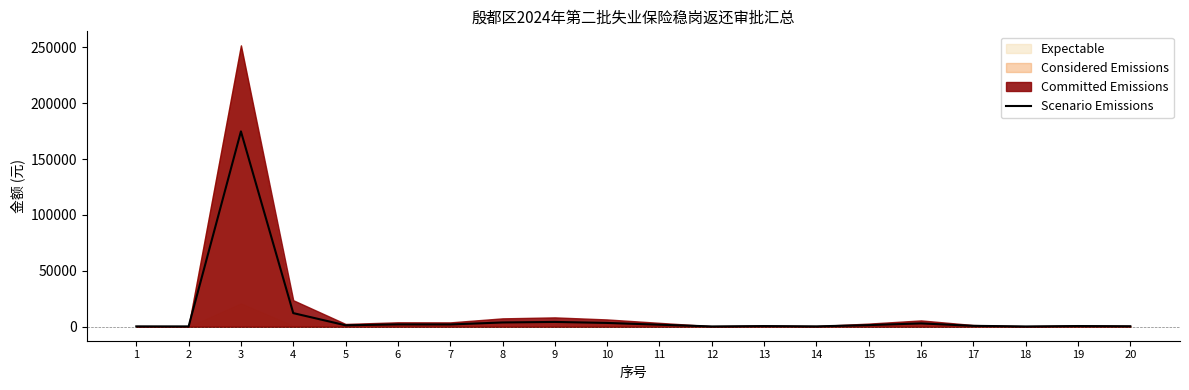

Approximately how many times larger is the value at 15 compared to 18?

6.7